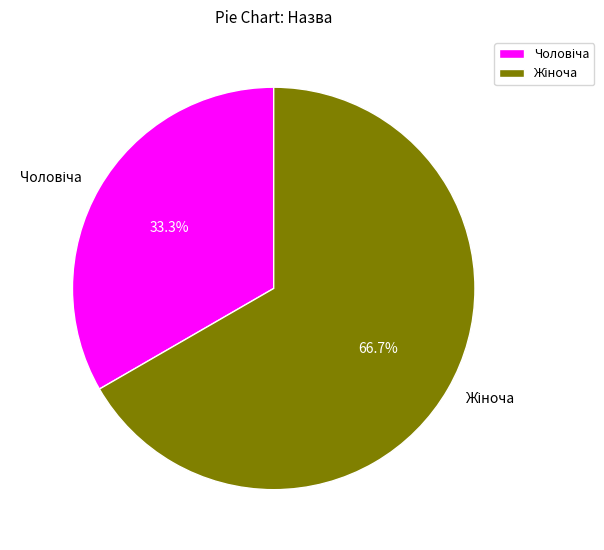

Is there a majority slice in this chart?

Yes